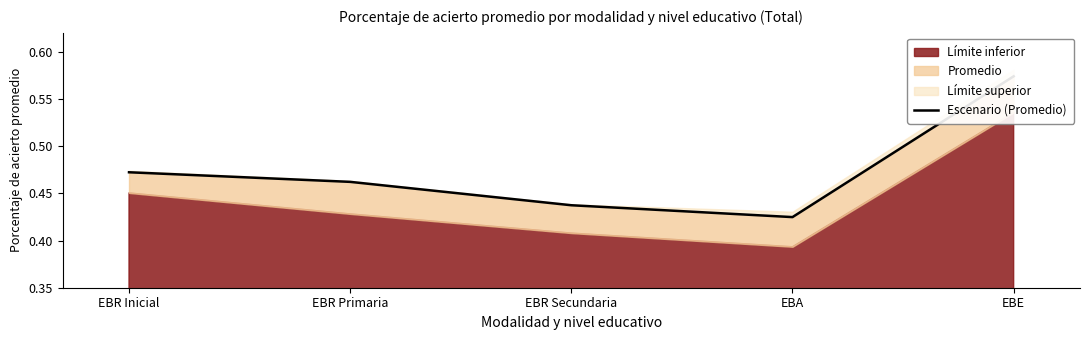

True or false: the data shows 0.2 at EBE.

False